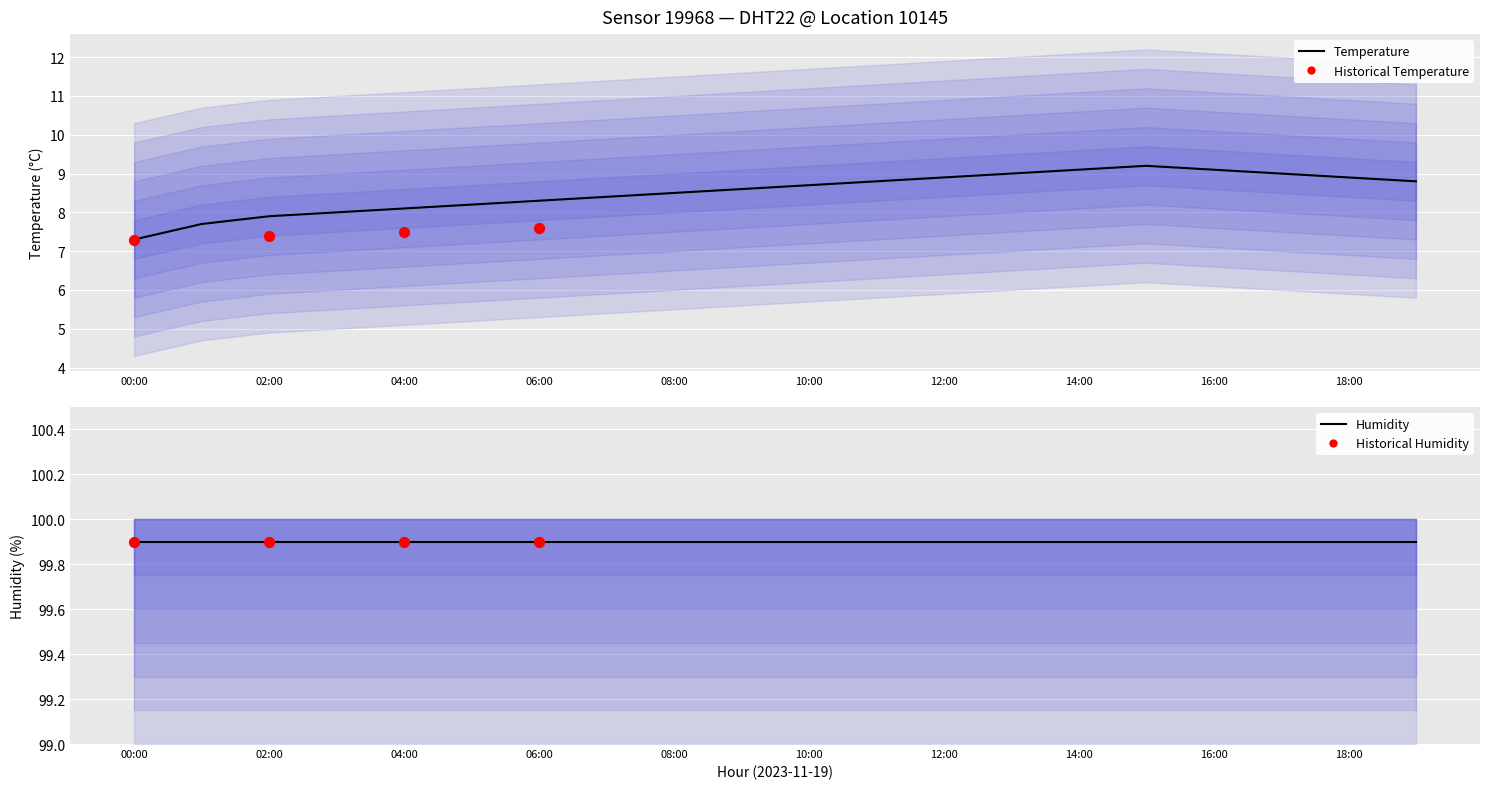

What is the change in value from 09:00 to 13:00?

+0.4